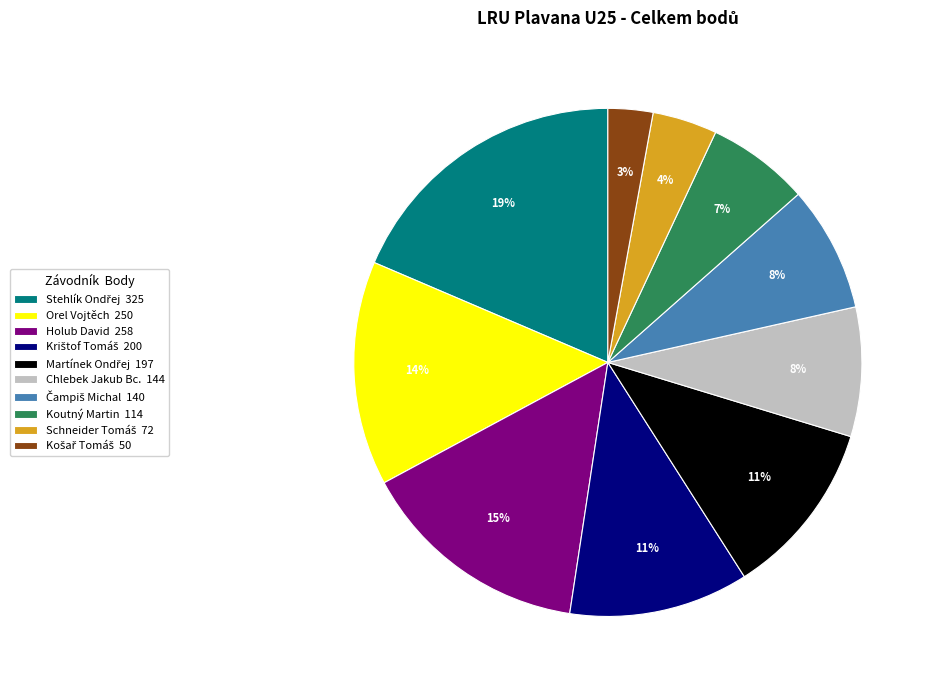

Approximately how many times larger is the value at Chlebek Jakub Bc. compared to Orel Vojtěch?

0.6